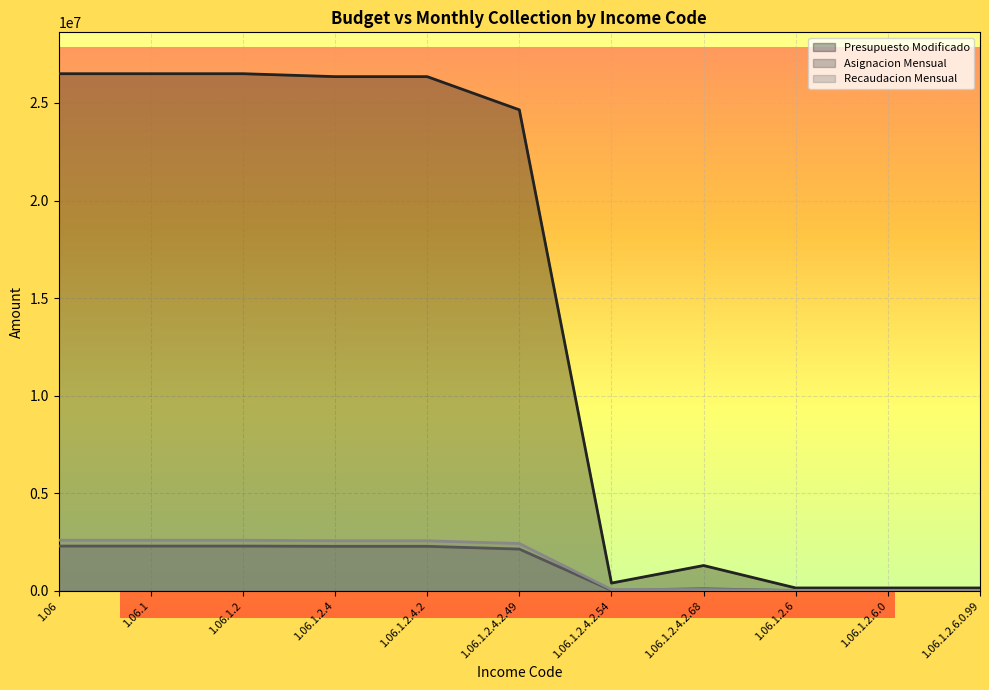

Rank the series by their maximum value, from highest to lowest.

Presupuesto Modificado, Recaudacion Mensual, Asignacion Mensual